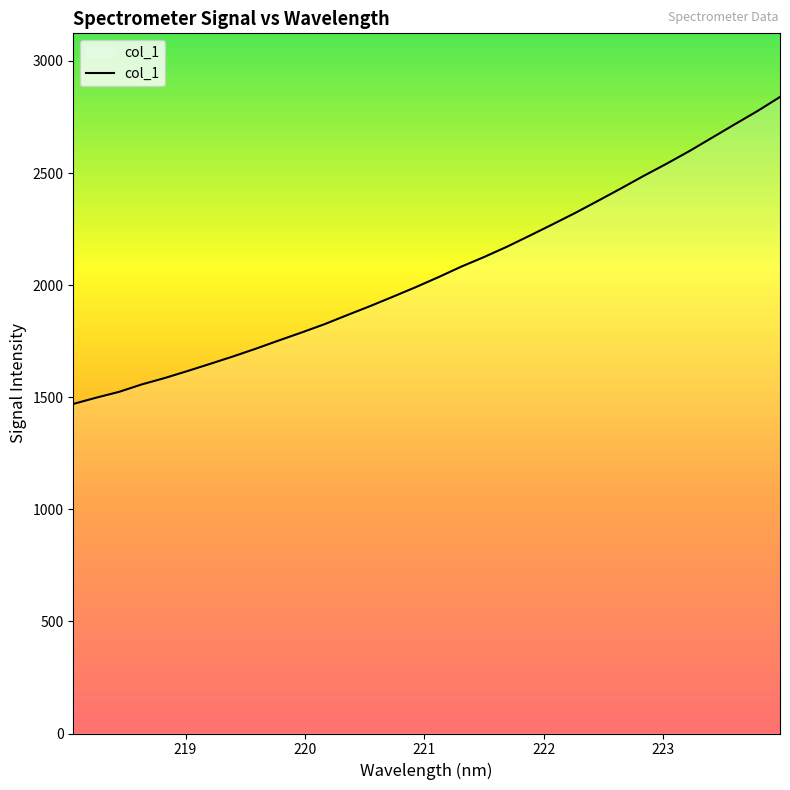

What is the difference between the maximum and minimum values?

1369.2